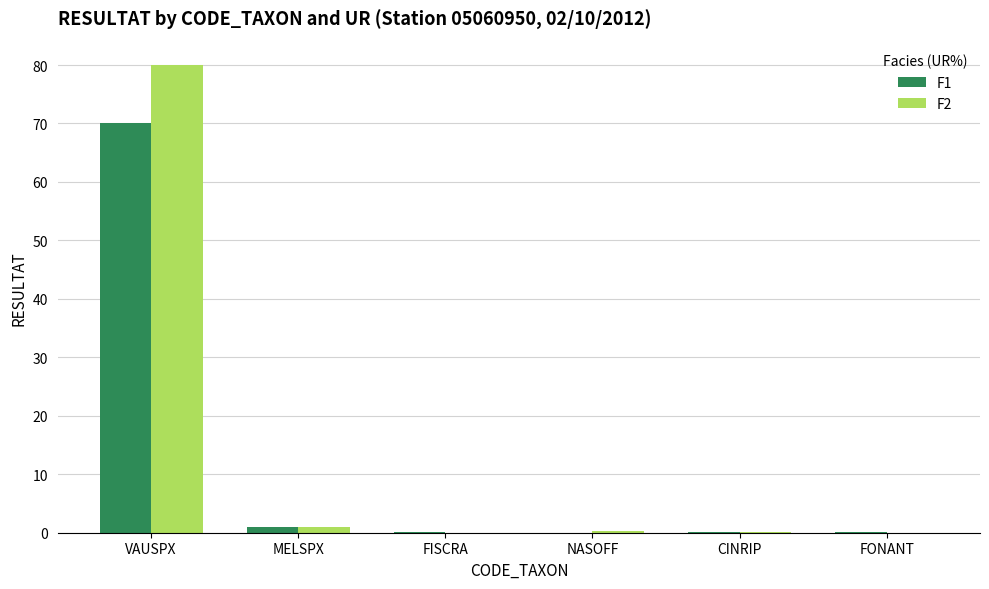

What is the sum of all F2 values?

81.4